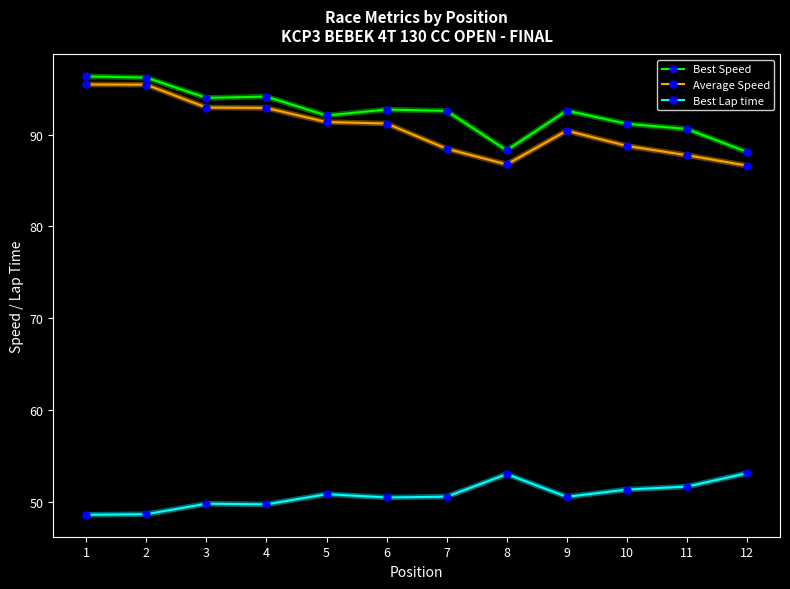

Which series has the largest total across all categories?

Best Speed